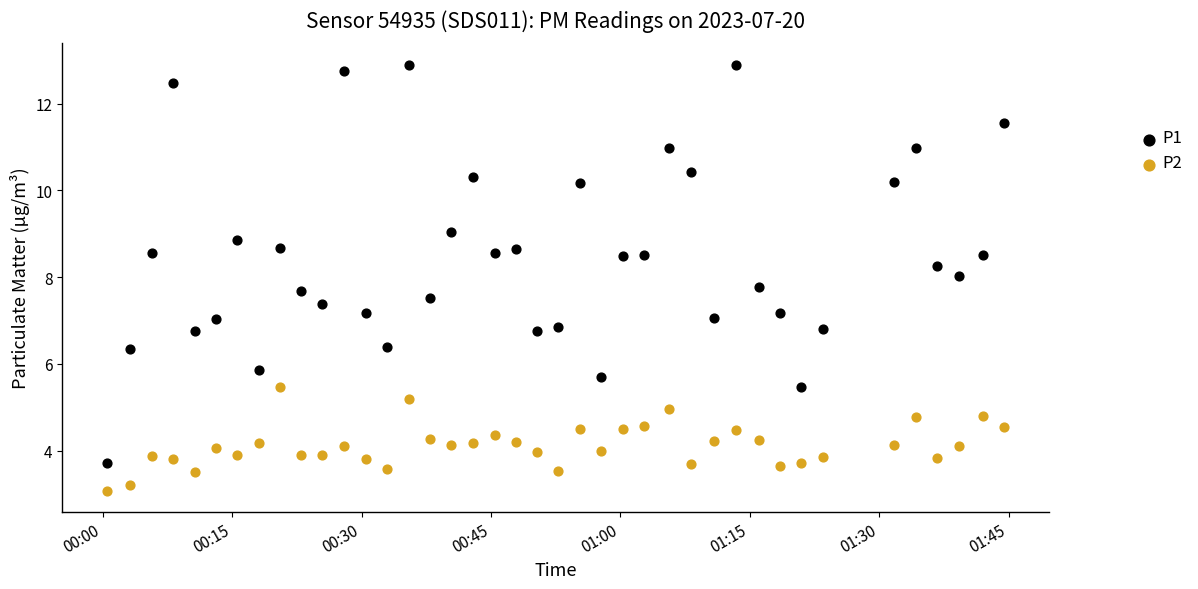

Which series contains the highest Y value?

P1